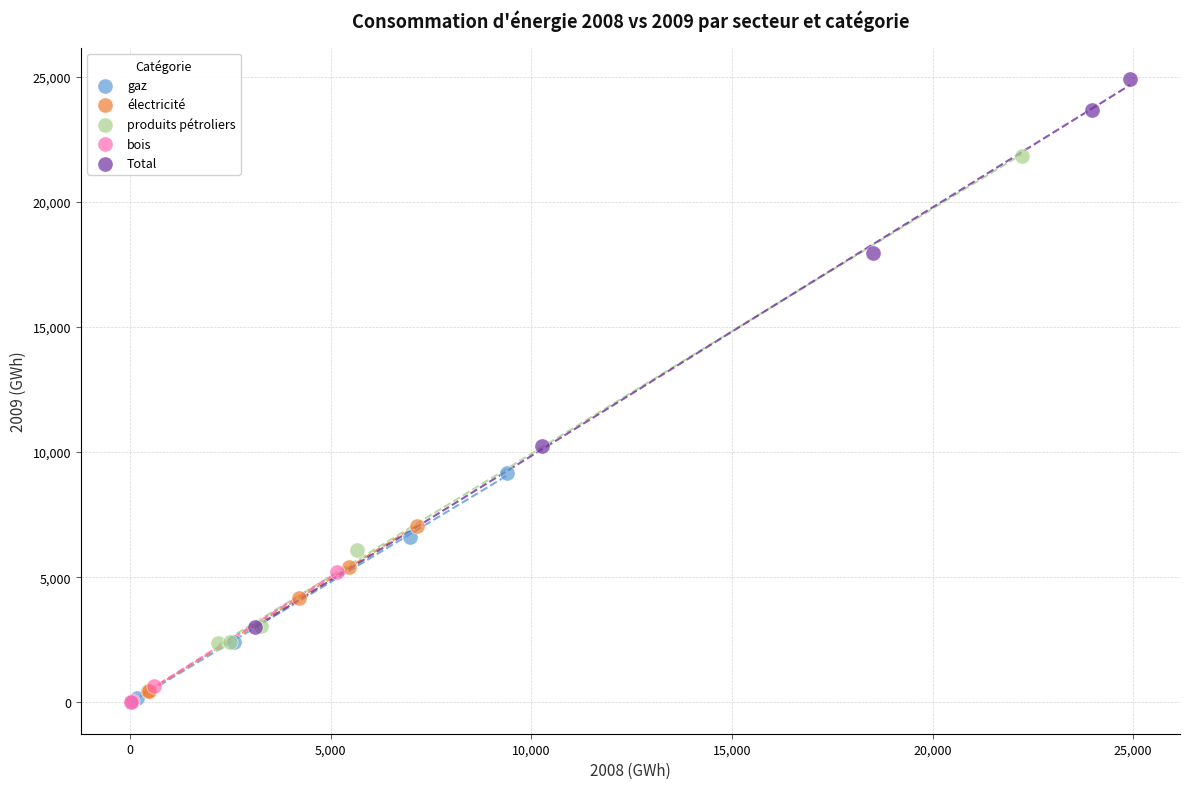

What are all the series names shown in the legend?

gaz, électricité, produits pétroliers, bois, Total